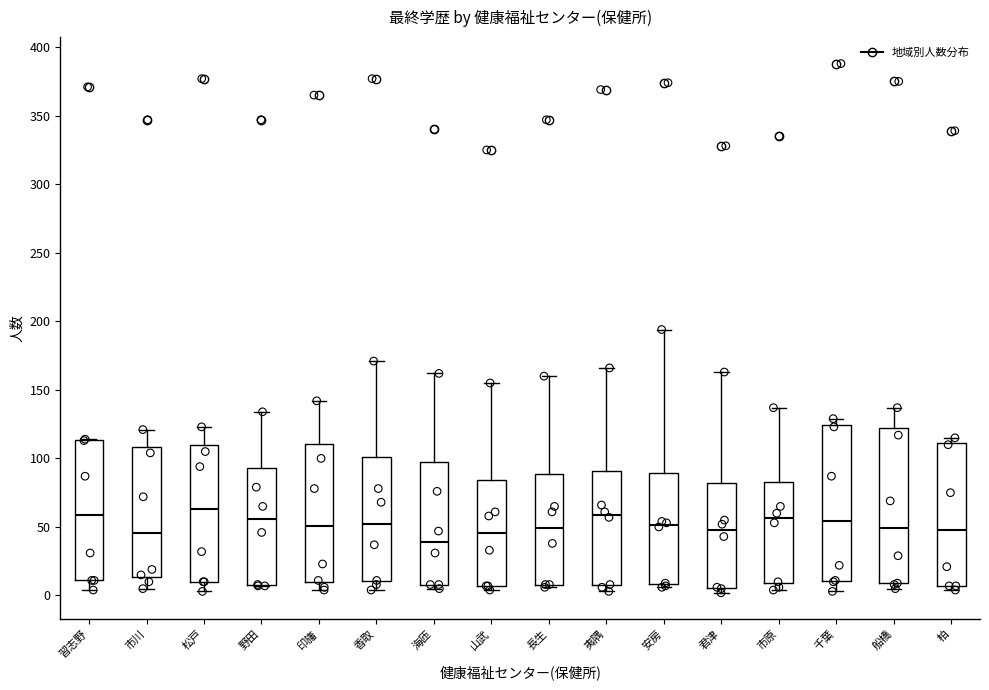

Reading left to right, read every box against the y-axis: the position of its median line, the range the box covers, and the ends of its whiskers. The values are not printed on the chart, so give them approximately, as read against the axis.

習志野: median 60, box 10 to 115, whiskers 5 to 115
市川: median 45, box 15 to 110, whiskers 5 to 120
松戸: median 65, box 10 to 110, whiskers 5 to 125
野田: median 55, box 10 to 95, whiskers 5 to 135
印旛: median 50, box 10 to 110, whiskers 5 to 140
香取: median 55, box 10 to 100, whiskers 5 to 170
海匝: median 40, box 10 to 100, whiskers 5 to 160
山武: median 45, box 5 to 85, whiskers 5 (just below the box's lower edge) to 155
長生: median 50, box 10 to 90, whiskers 5 to 160
夷隅: median 60, box 10 to 90, whiskers 5 to 165
安房: median 50, box 10 to 90, whiskers 5 to 195
君津: median 50, box 5 to 80, whiskers 0 to 165
市原: median 55, box 10 to 85, whiskers 5 to 135
千葉: median 55, box 10 to 125, whiskers 5 to 130
船橋: median 50, box 10 to 120, whiskers 5 to 135
柏: median 50, box 5 to 110, whiskers 5 (just below the box's lower edge) to 115